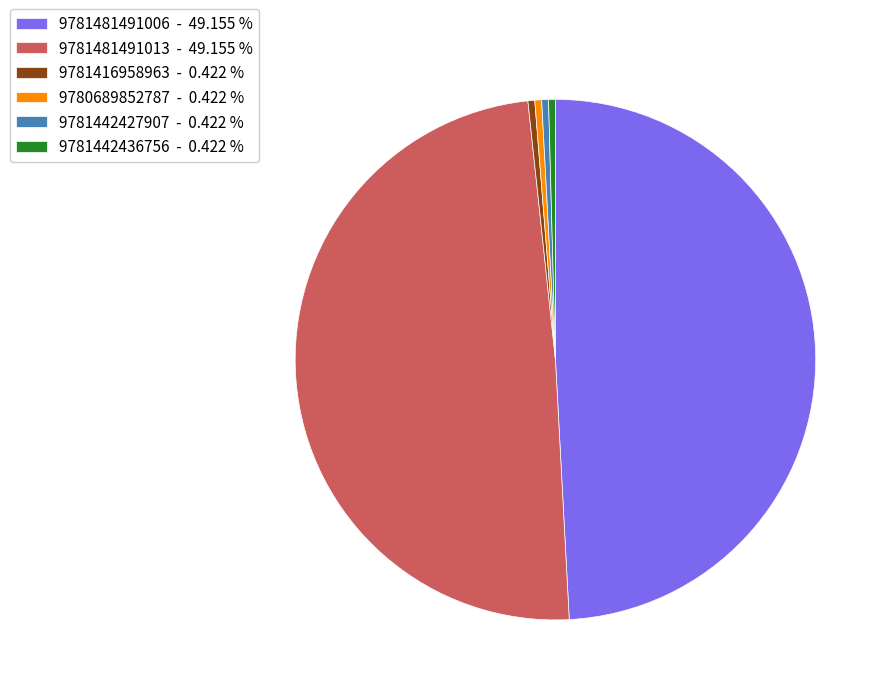

Approximately how many times larger is the value at 9781481491013 compared to 9781442427907?

116.4